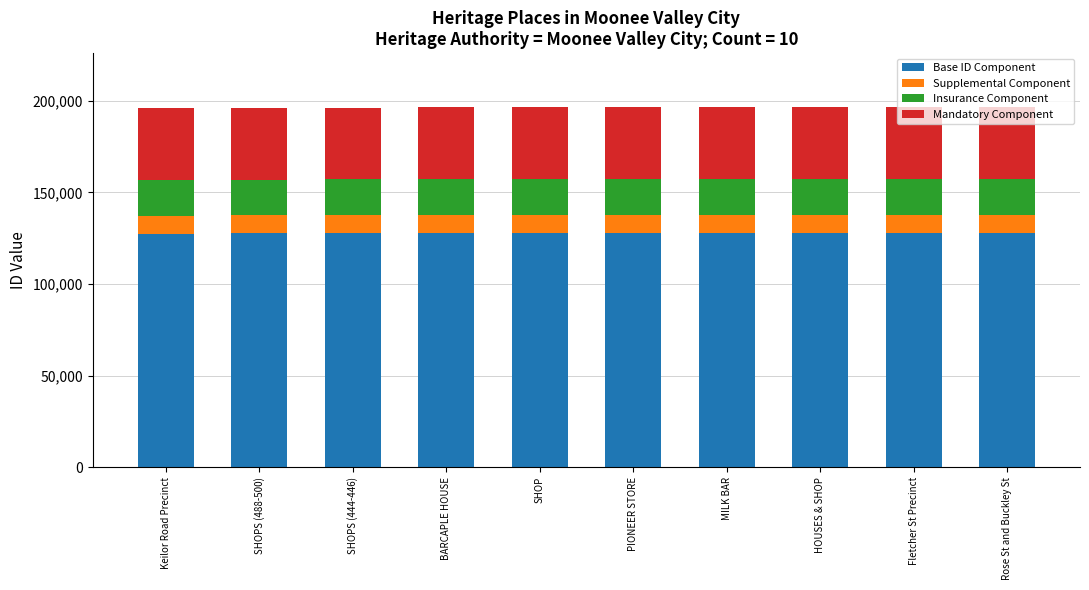

What is the total value across all series at Keilor Road Precinct?

196171